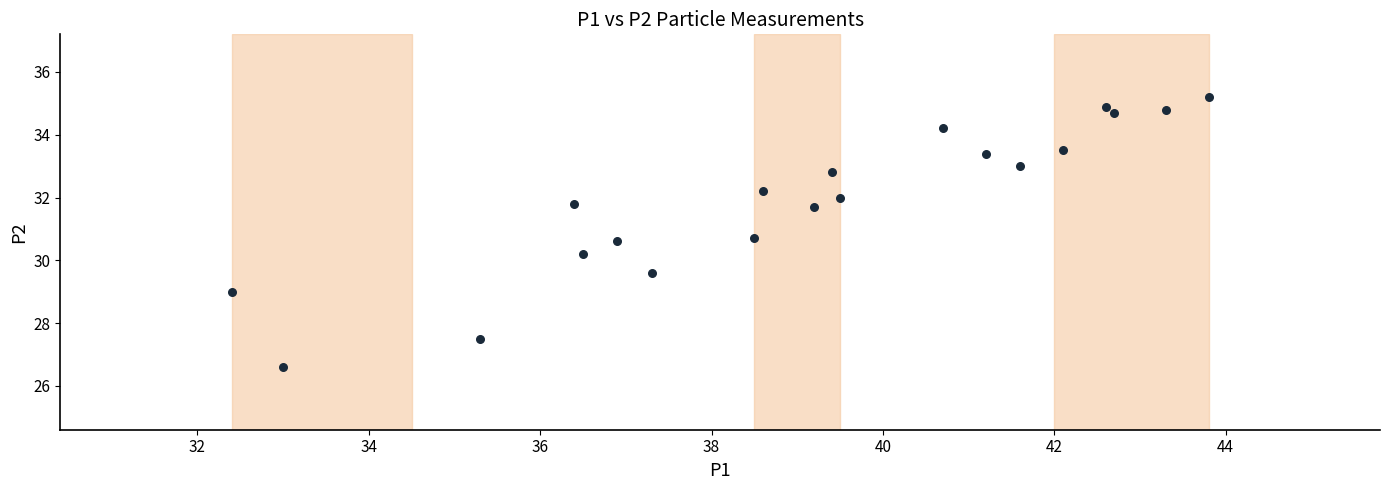

What Y value in the scatter plot is closest to 30?

30.2